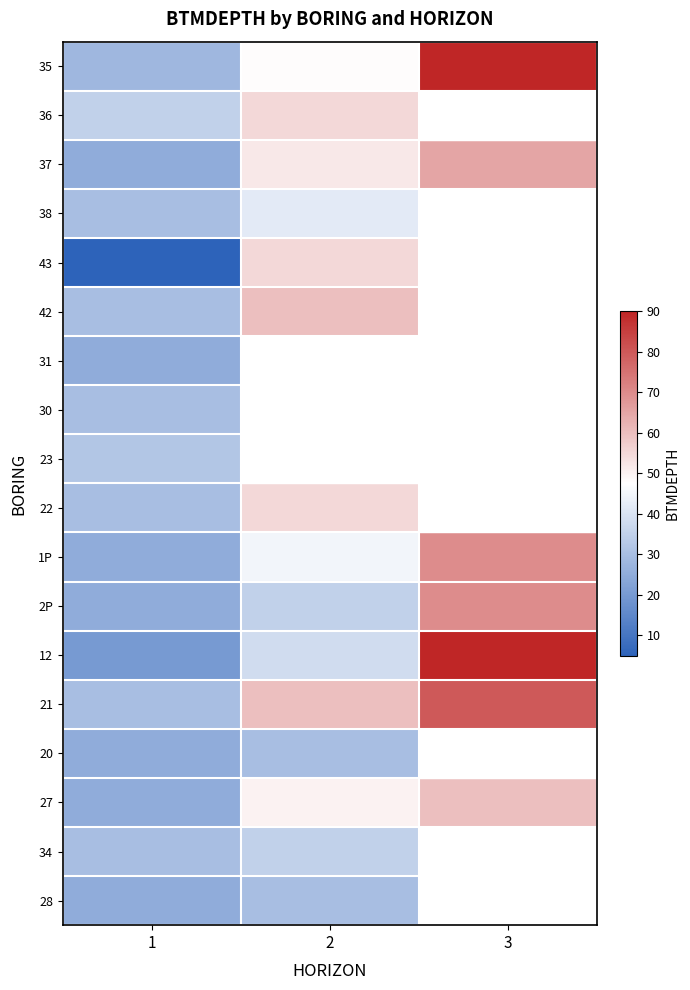

At which category is the sum across all series the highest?

1